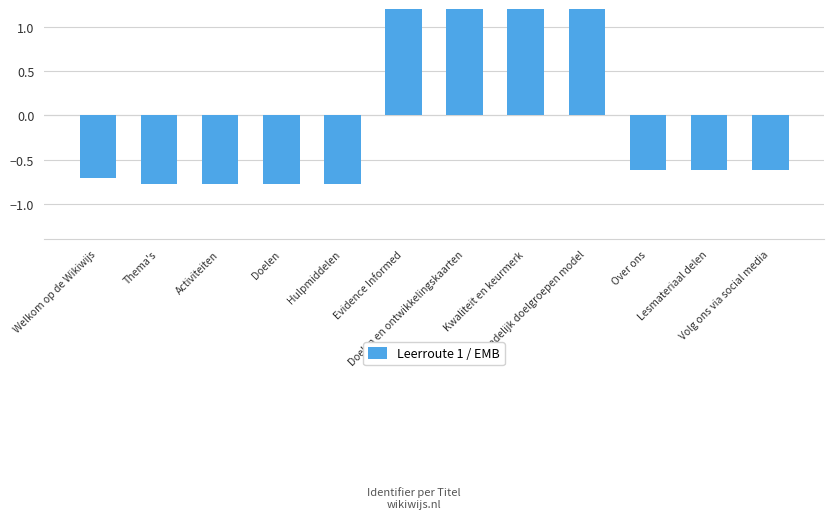

What is the value of the 4th bar from the left?

-0.8